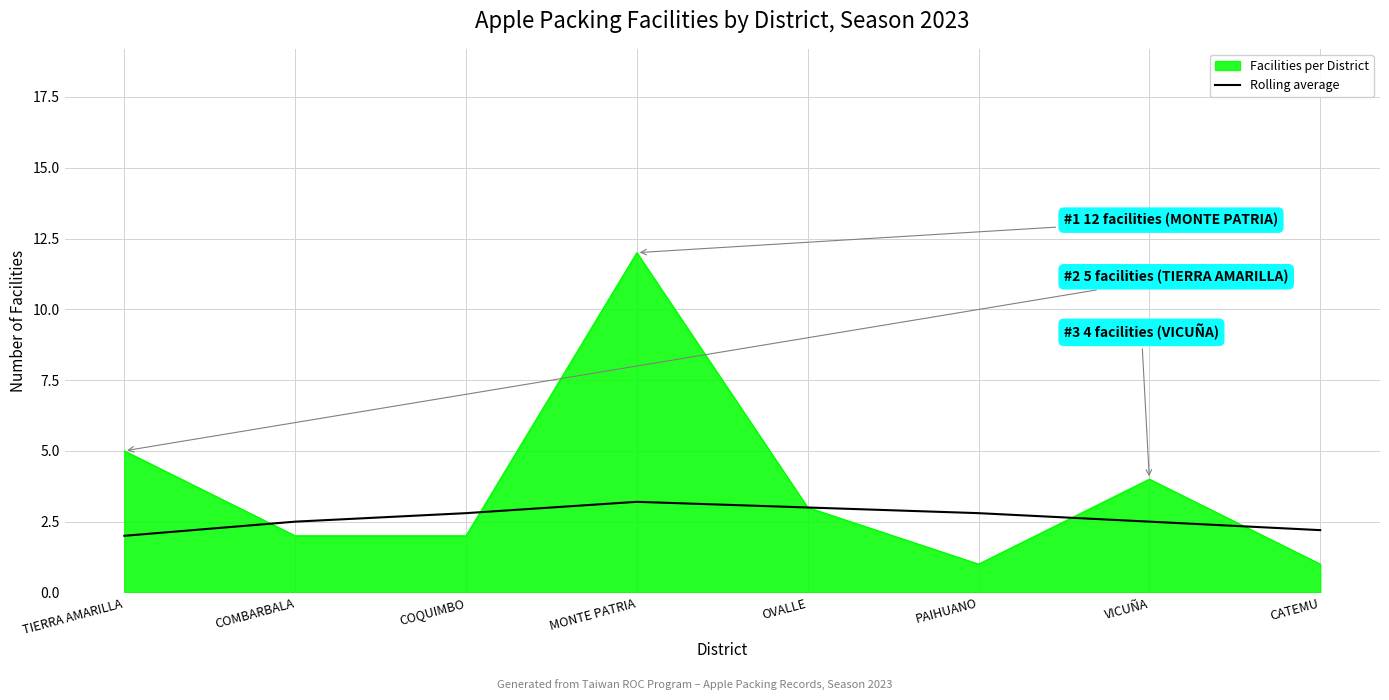

What is the lowest value of the Rolling average series?

2.0